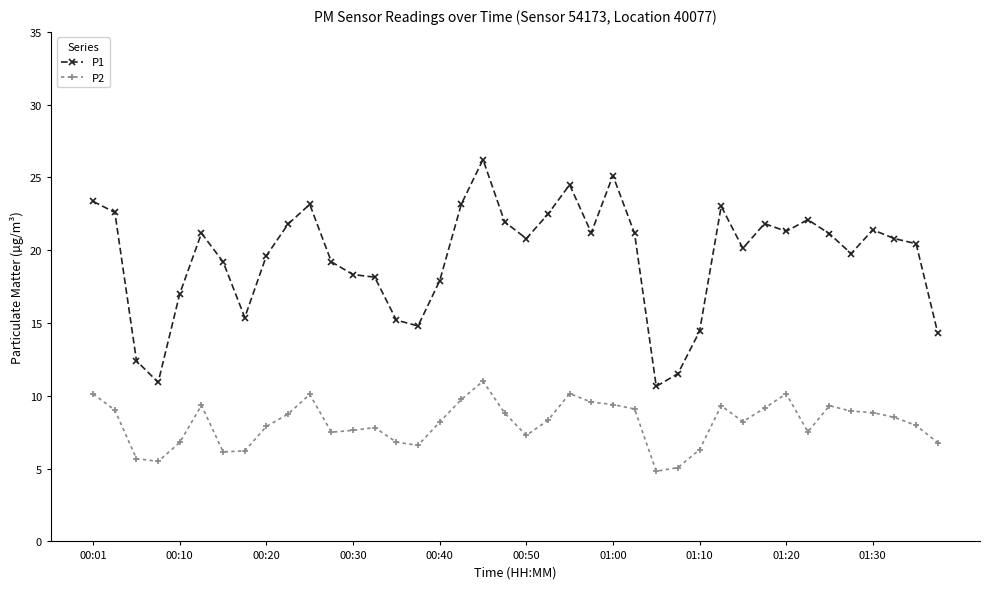

True or false: P2 has more than 0 interior local peaks.

True